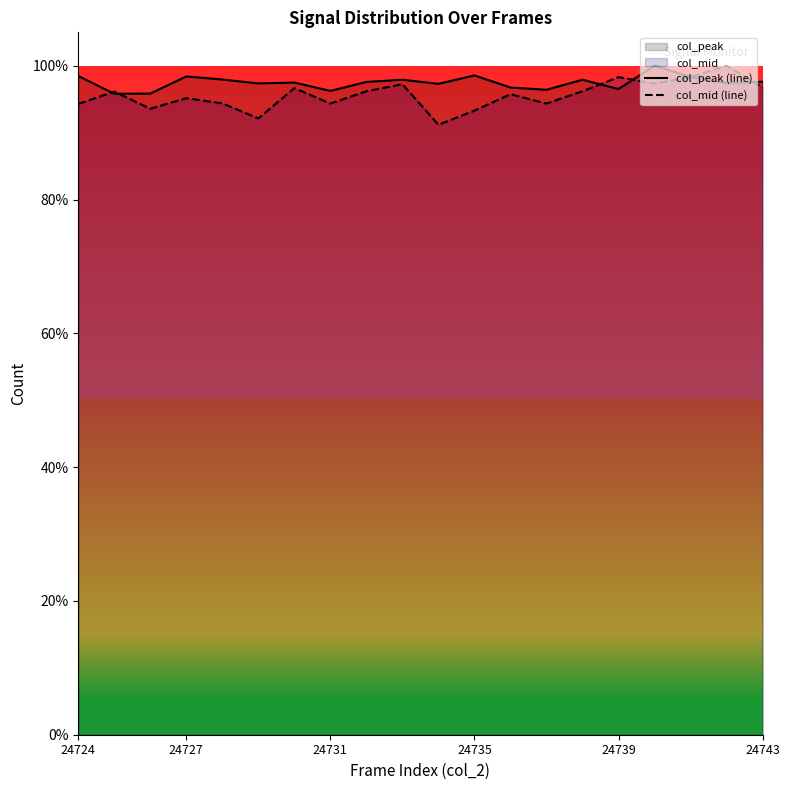

What is the total value across all series at 24727?

1.9